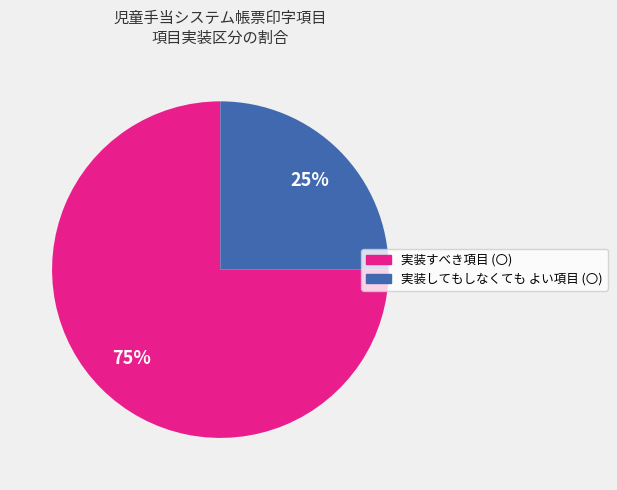

What is the smallest slice in the pie chart?

実装してもしなくても よい項目 (〇)